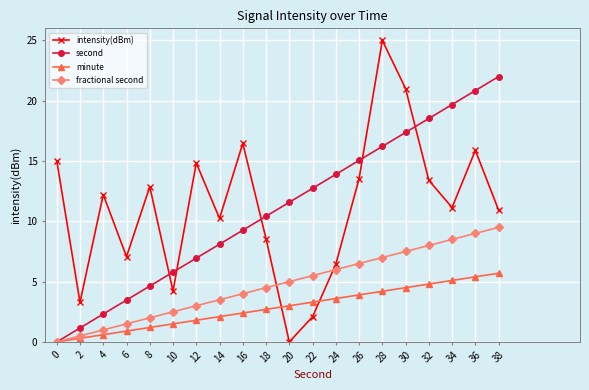

Between which two adjacent categories do intensity(dBm) and fractional second first intersect?

18 and 20